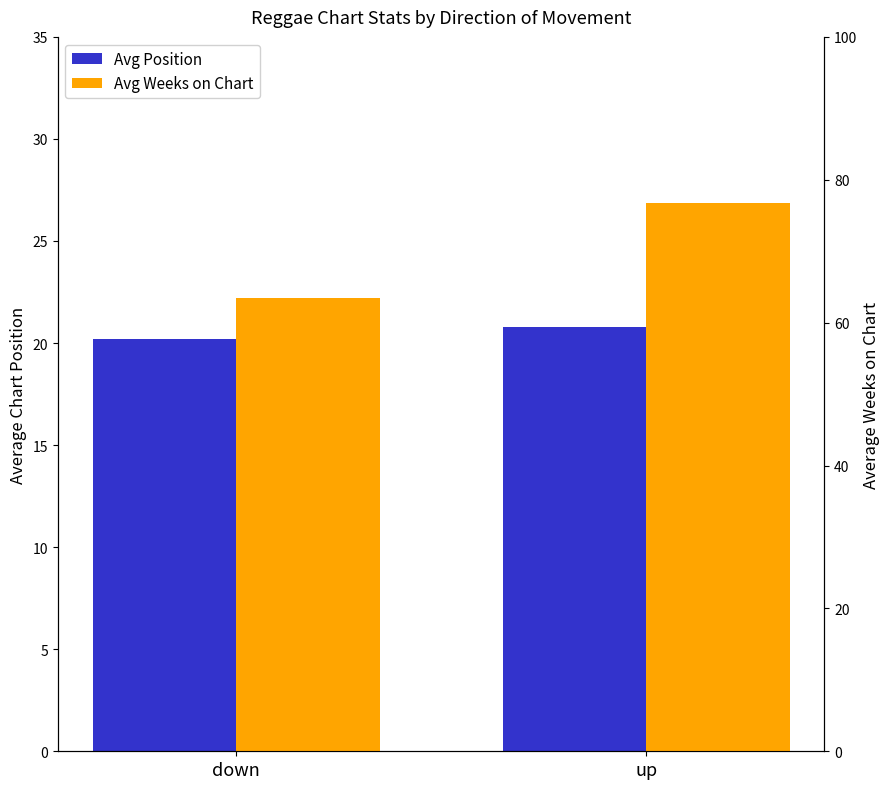

Does the chart contain stacked bars?

No